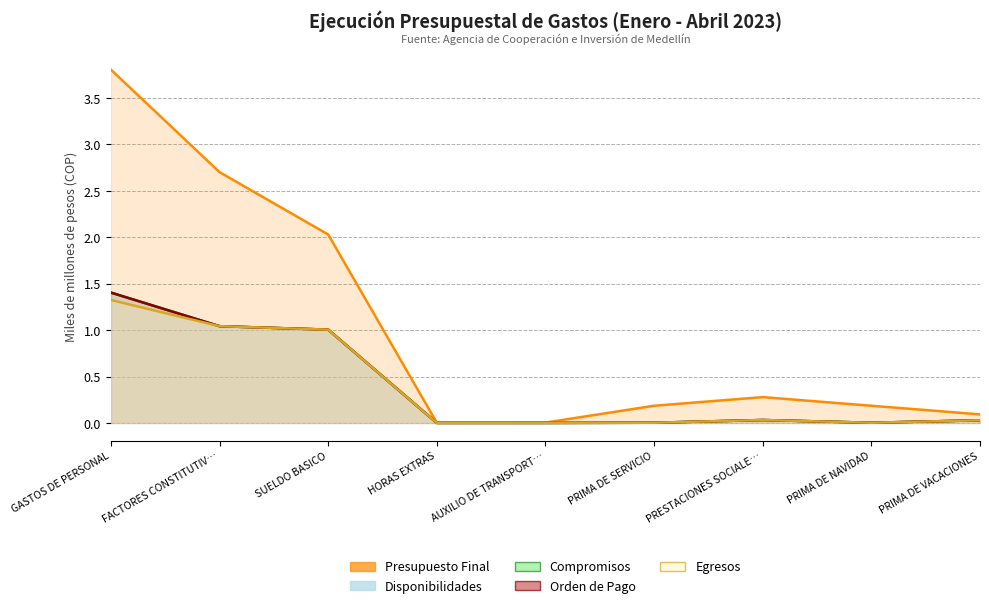

True or false: Orden de Pago and Compromisos cross at least once.

False